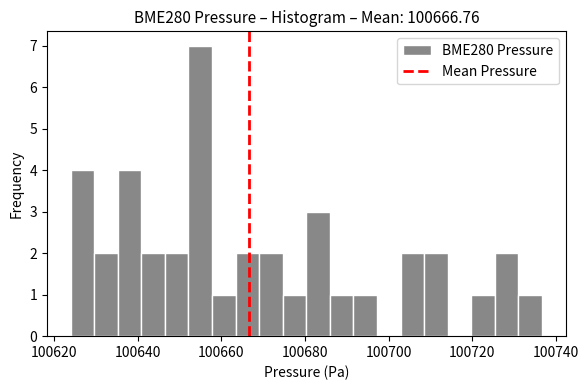

Read against the x-axis, roughly where is the centre of the tallest bar?

100654